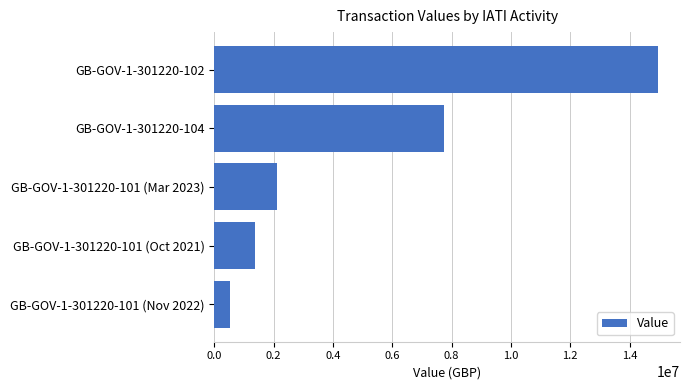

What is the greatest value displayed?

14952993